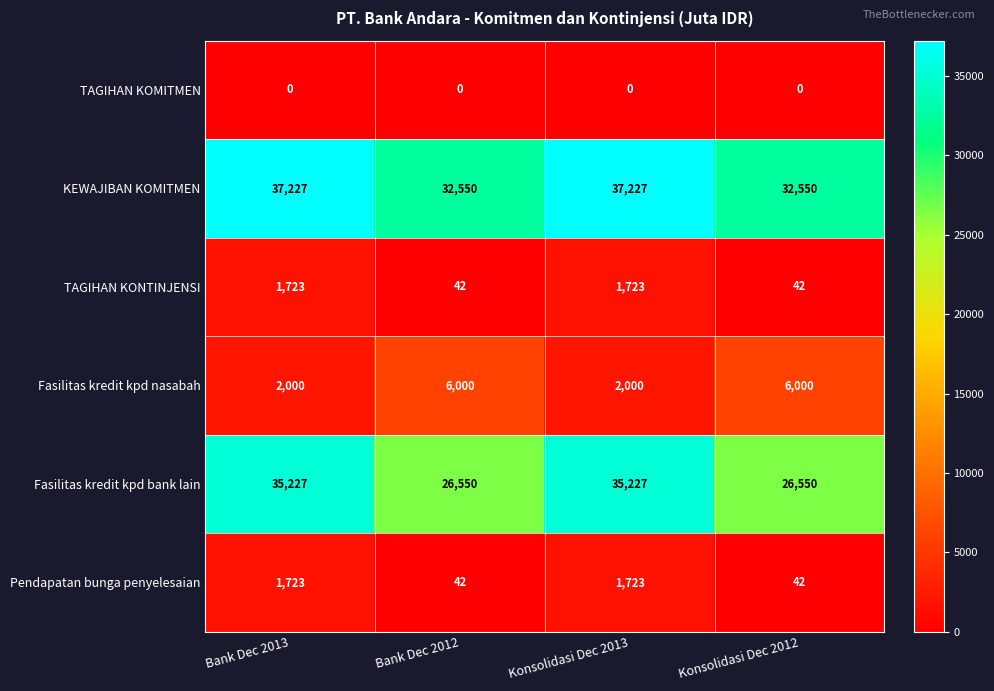

At how many categories does at least one series exceed 10171?

4